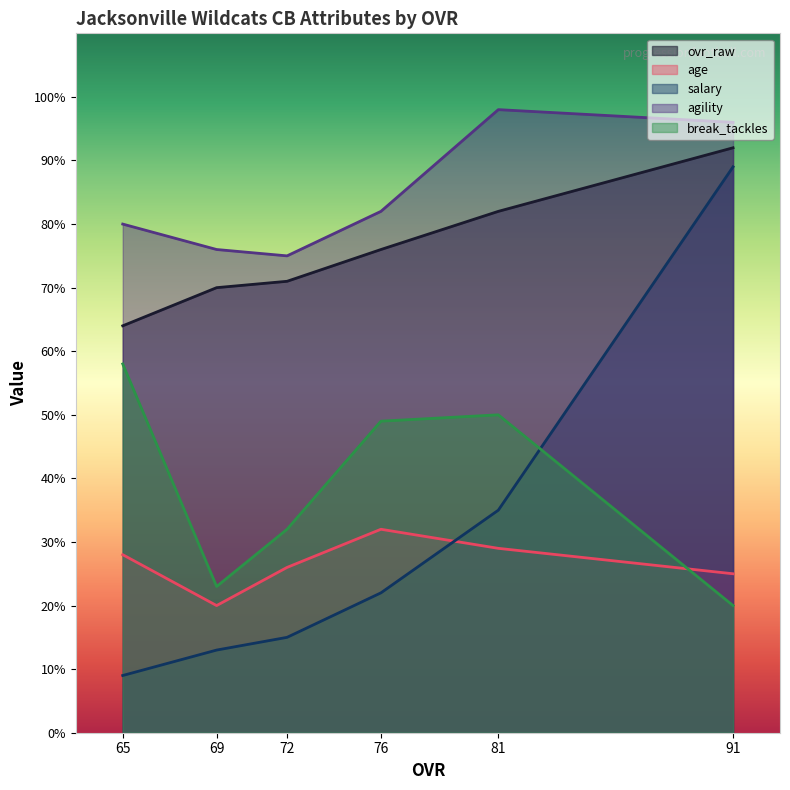

Which series changed the most between 91 and 65?

salary